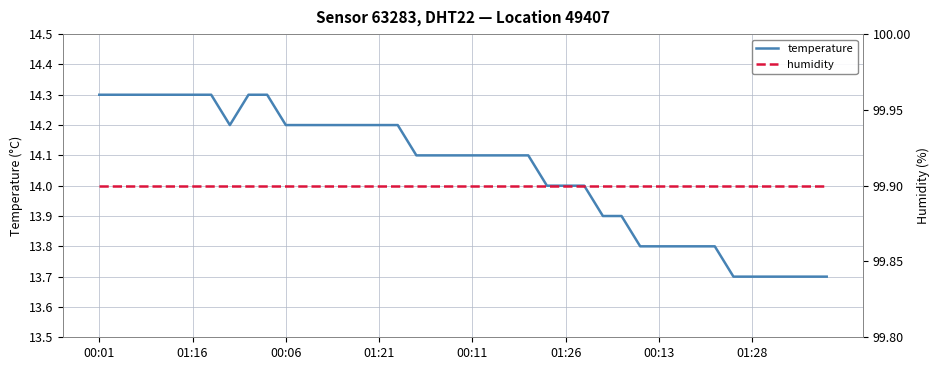

How many distinct data groups are displayed?

2